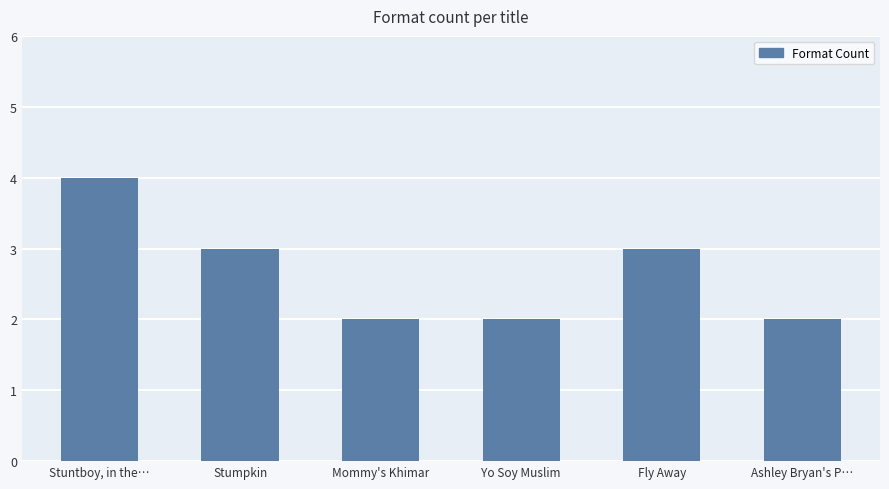

Between Mommy's Khimar and Fly Away, which is larger?

Fly Away